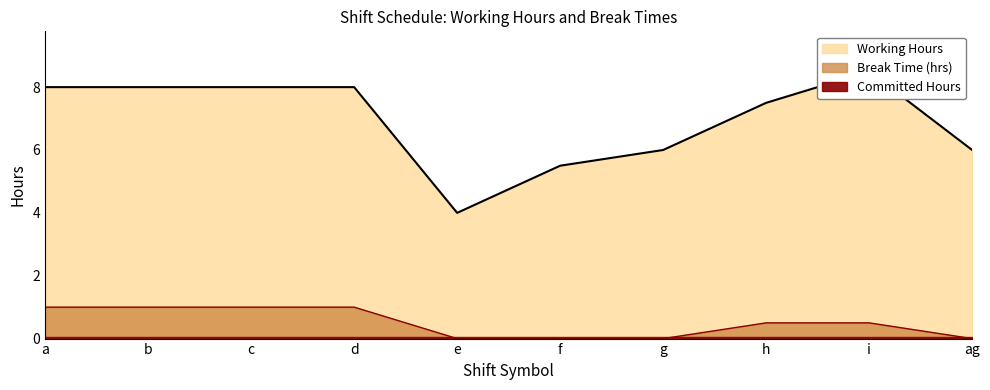

What is the label of the 7th point from the right?

d